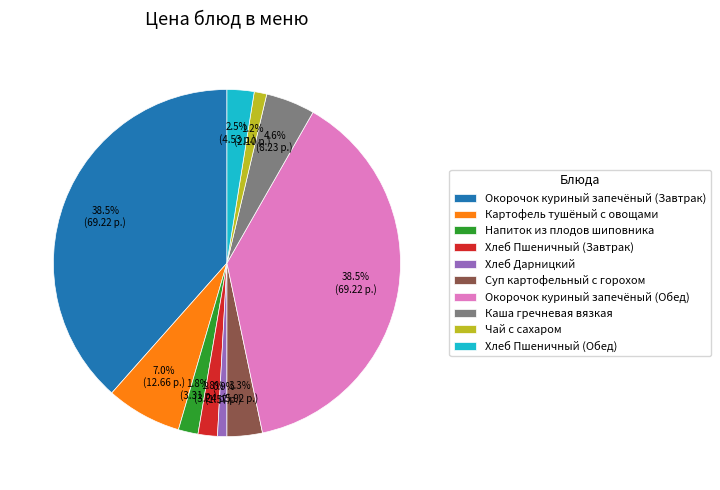

To the nearest percent, what is the average slice percentage?

10%